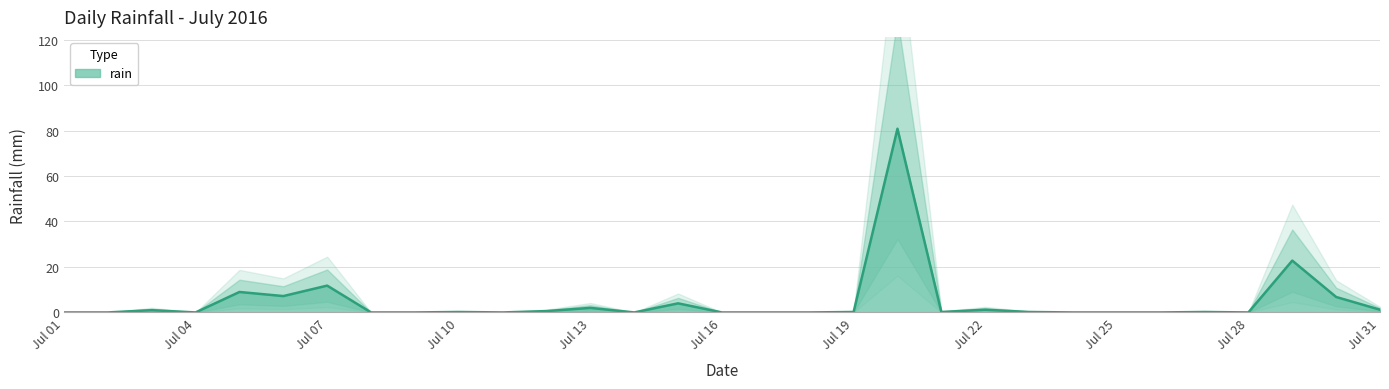

What is the maximum value shown in the chart?

80.8